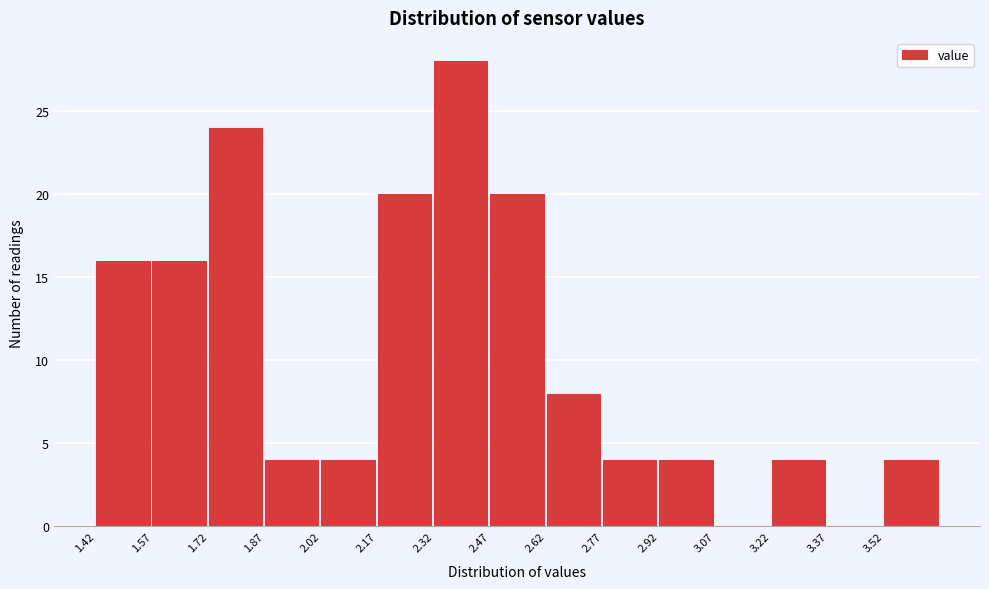

How tall is the bar that spans 2.17 to 2.32 on the x-axis? Neither the bar edges nor the heights are printed on the chart, so give them approximately, as read against the axes.

20